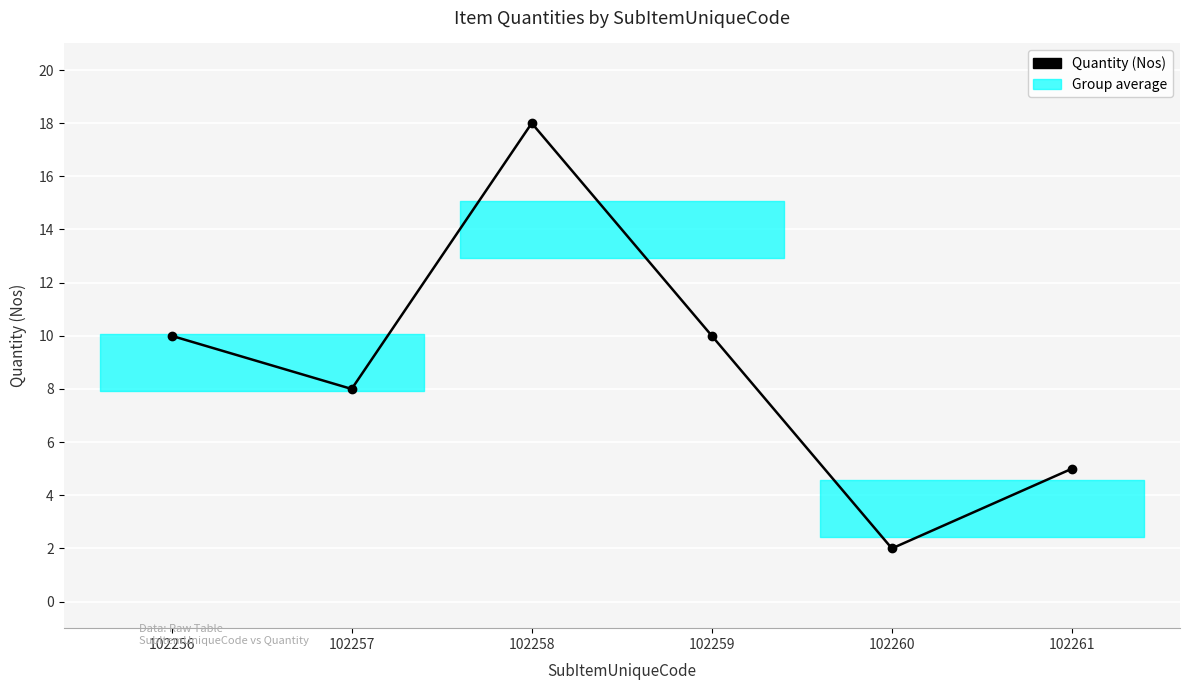

How many values are between 5 and 10?

4